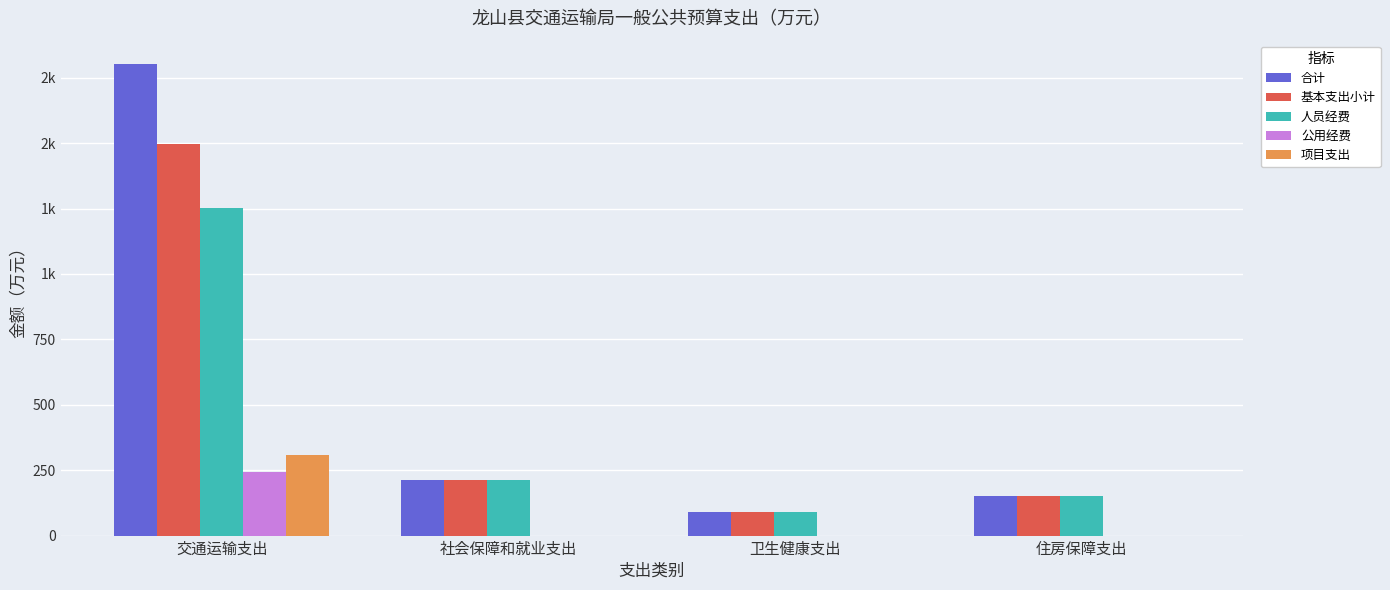

What are all the series names shown in the legend?

合计, 基本支出小计, 人员经费, 公用经费, 项目支出